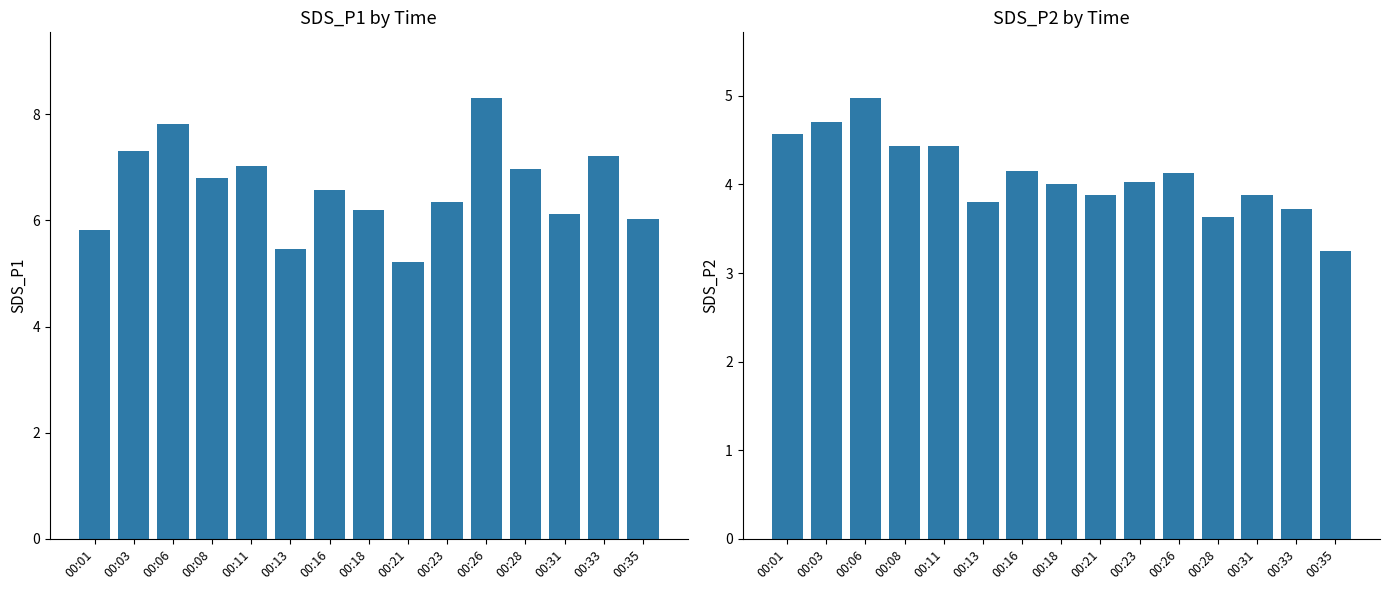

At which category is the sum across all series the highest?

00:06